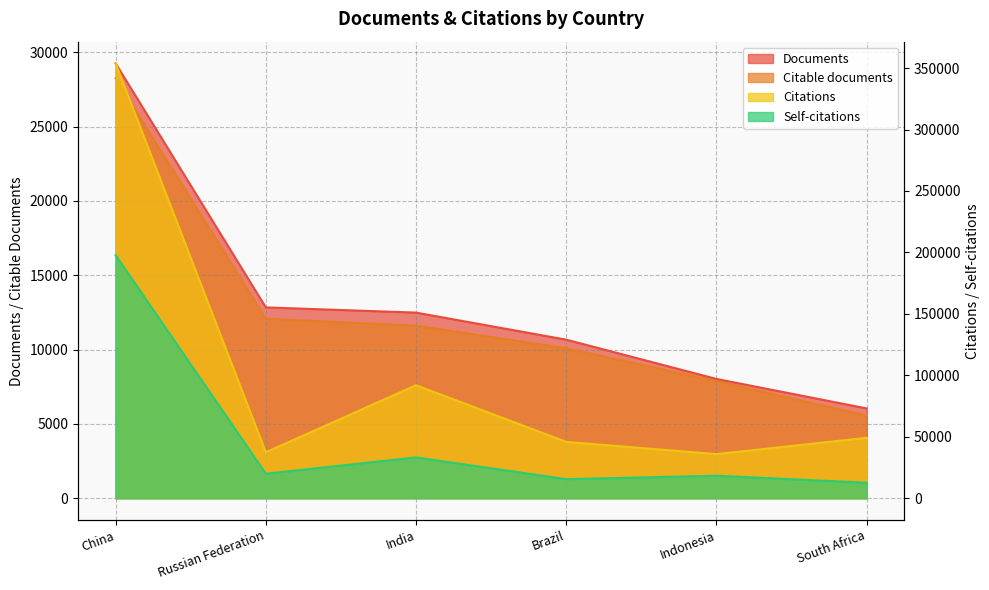

Between India and Brazil, which series saw the biggest shift?

Citations